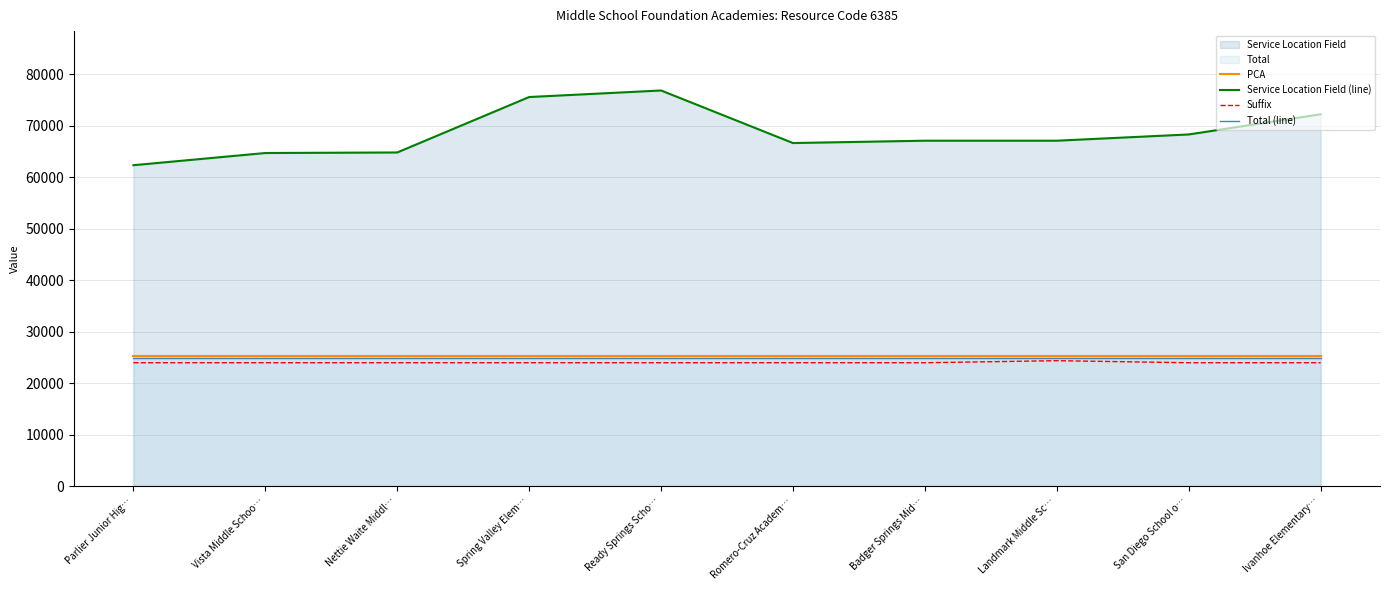

True or false: Suffix and Total (line) cross at least once.

False